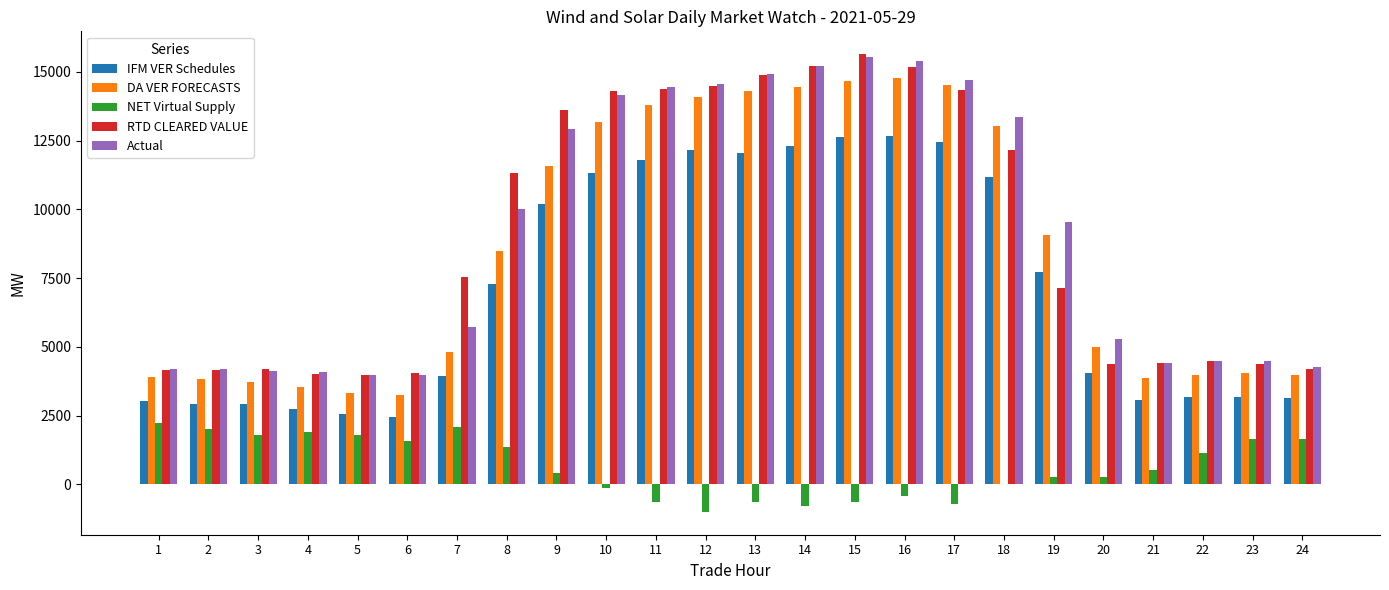

Is it true that RTD CLEARED VALUE equals 14391.9 at 11?

True